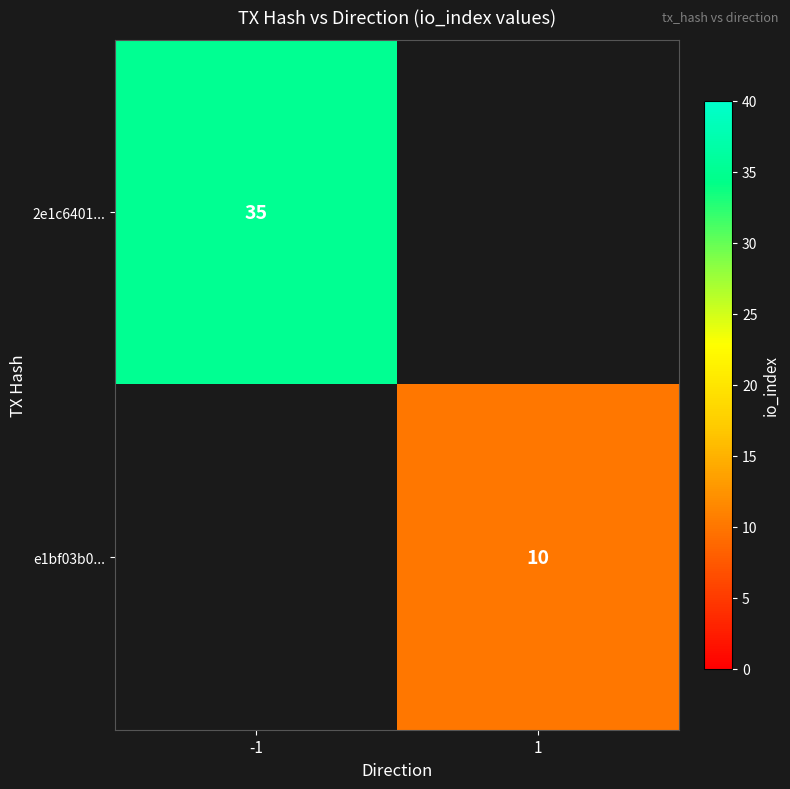

The value of e1bf03b0... at 1 is 13. True or false?

False